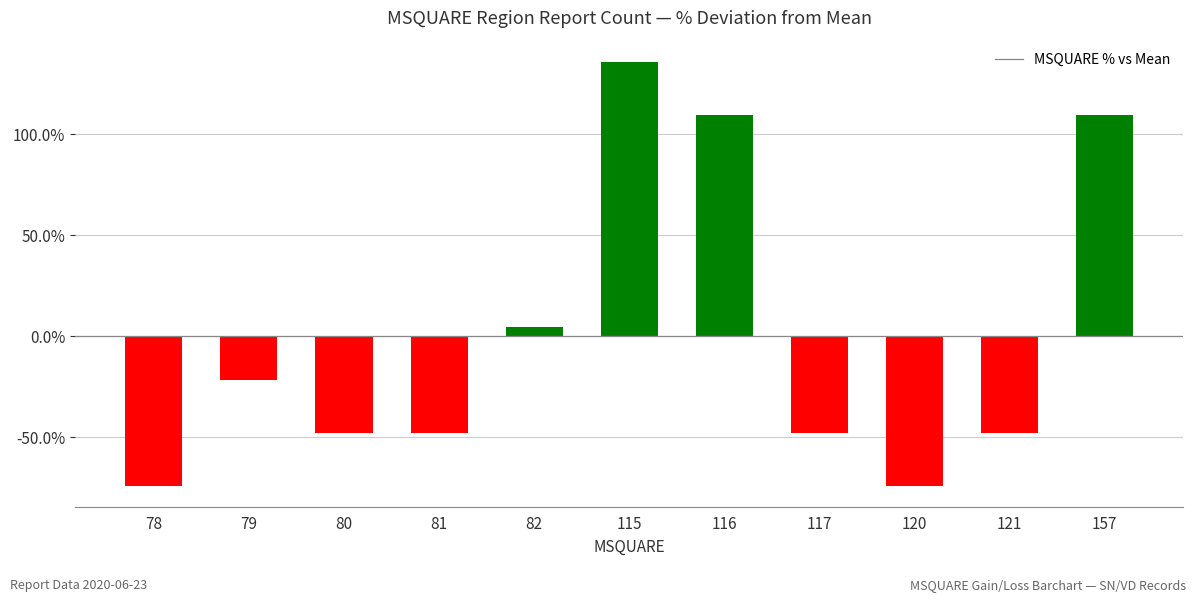

What is the difference between the second highest and minimum values?

183.3